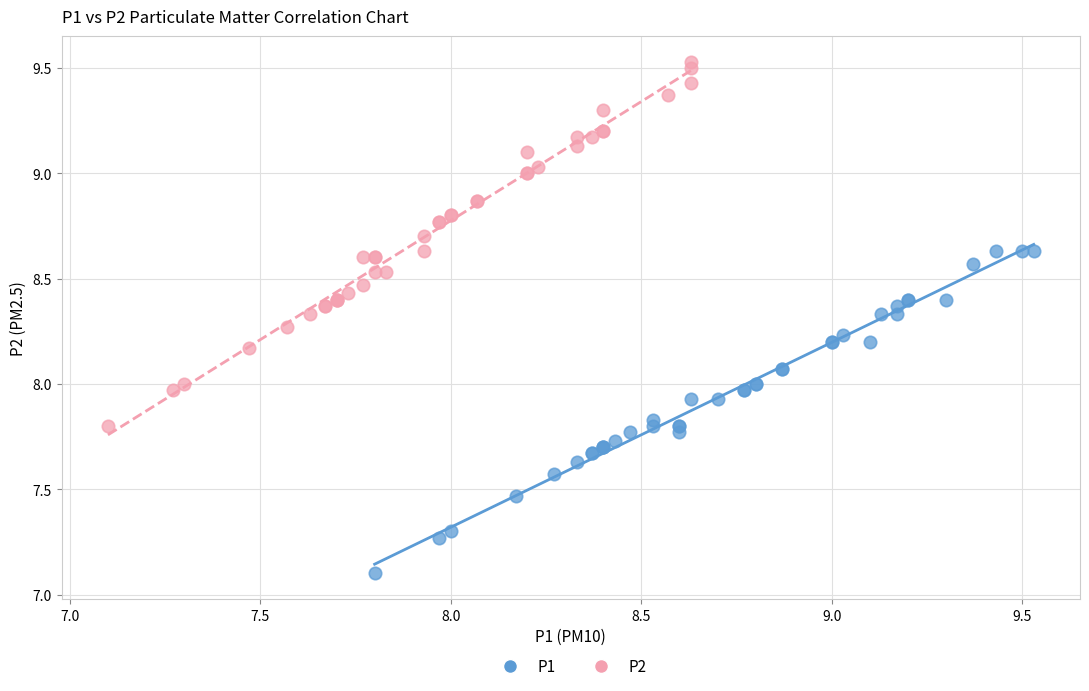

Which series has the widest spread of Y values?

P2